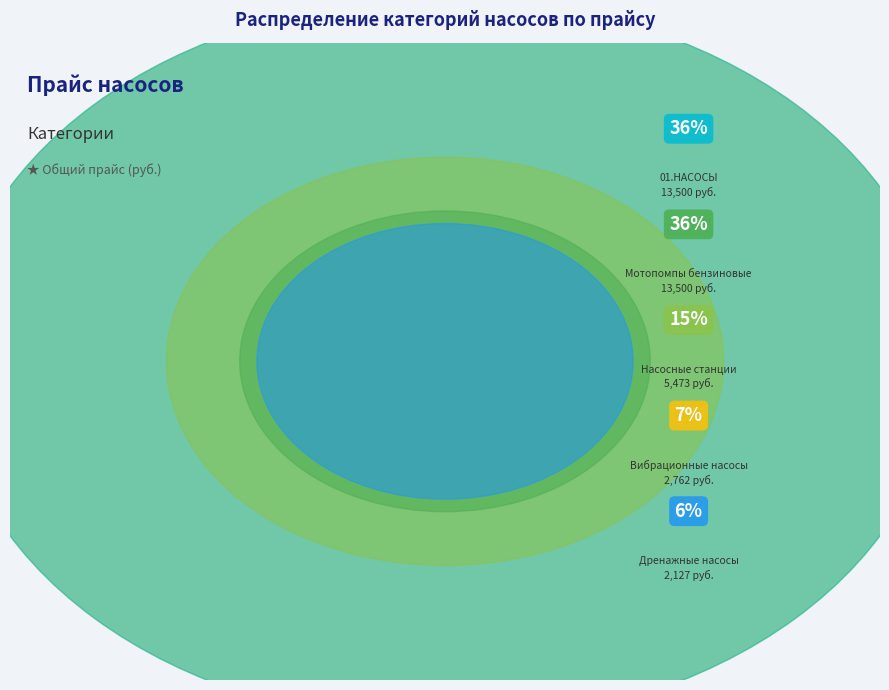

What is the smallest slice in the pie chart?

Дренажные насосы